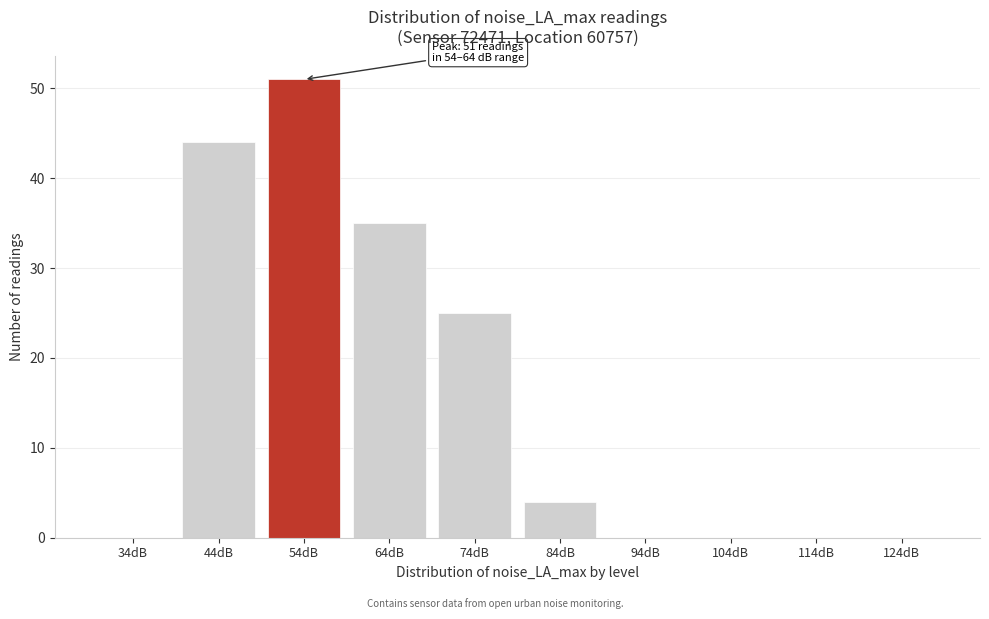

Reading left to right, list all the values displayed in this chart.

34dB=0	44dB=44	54dB=51	64dB=35	74dB=25	84dB=4	94dB=0	104dB=0	114dB=0	124dB=0